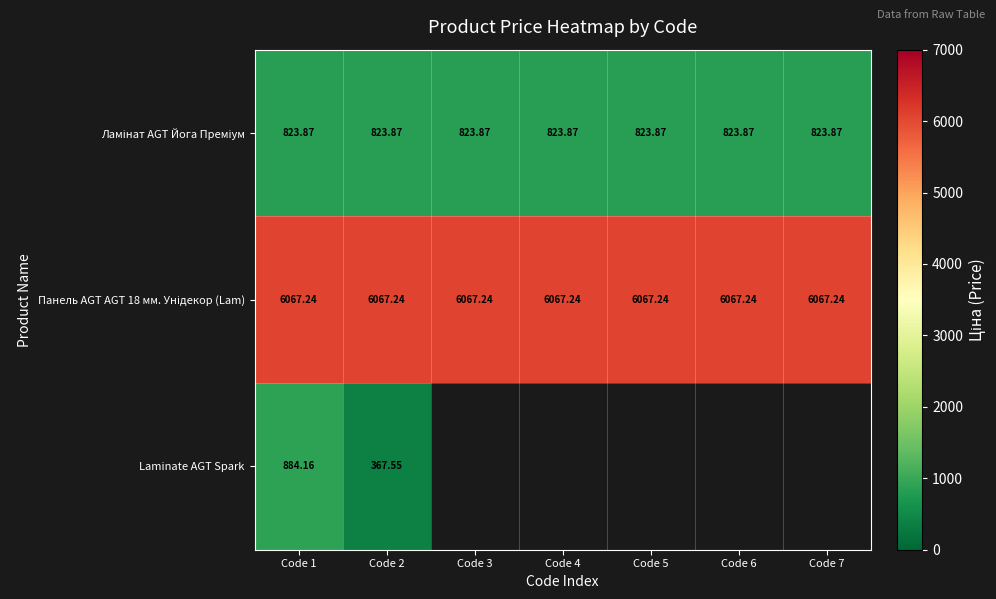

Is the value of Ламінат AGT Йога Преміум at Code 6 greater than the value of Laminate AGT Spark at Code 1?

No